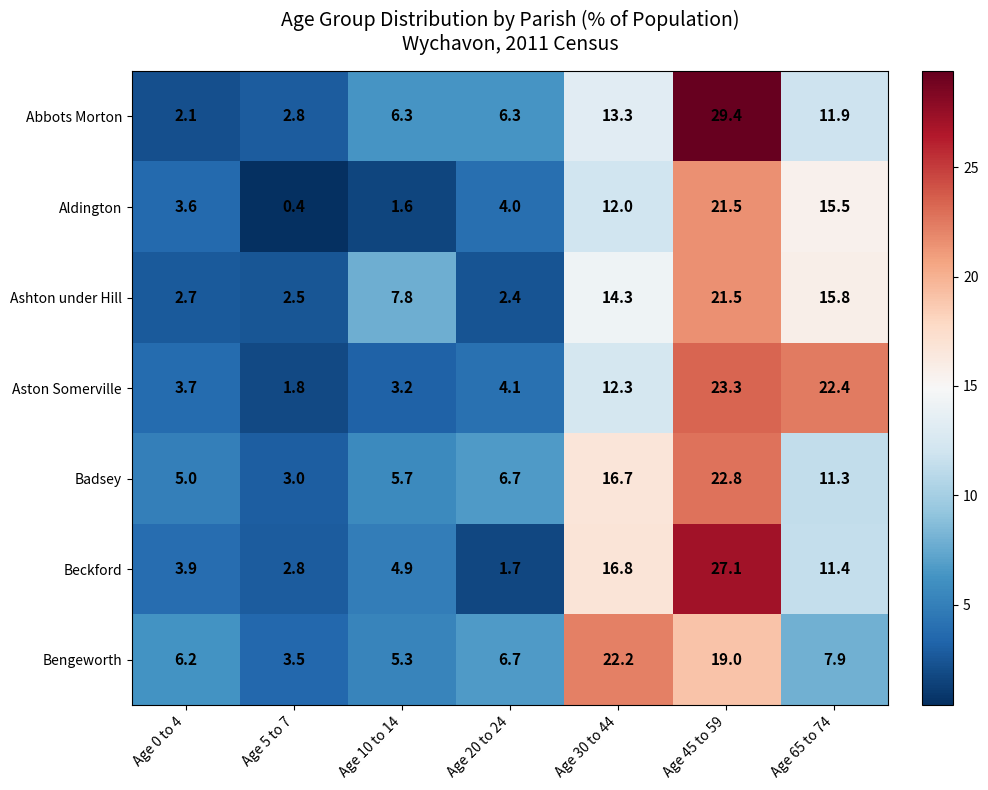

What is the difference between the second highest and minimum values in the Abbots Morton series?

11.2